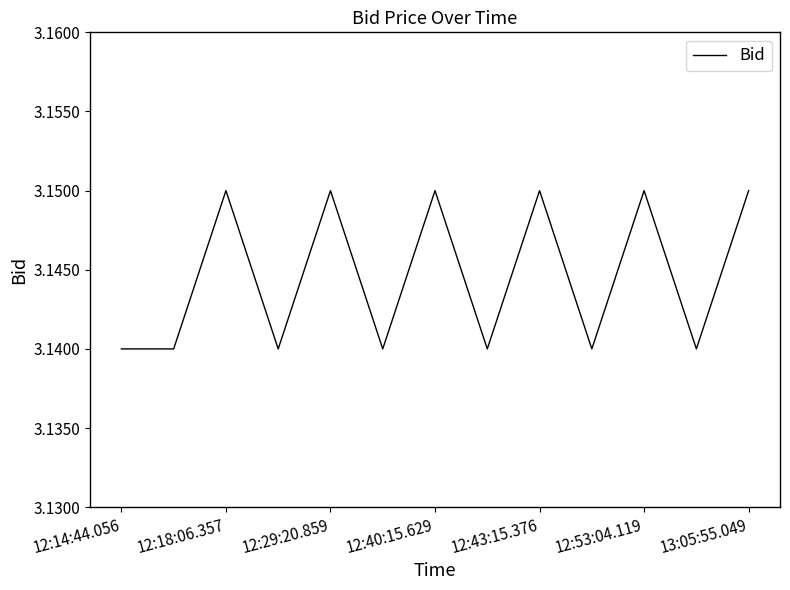

Is this an area chart (filled region under the line)?

No